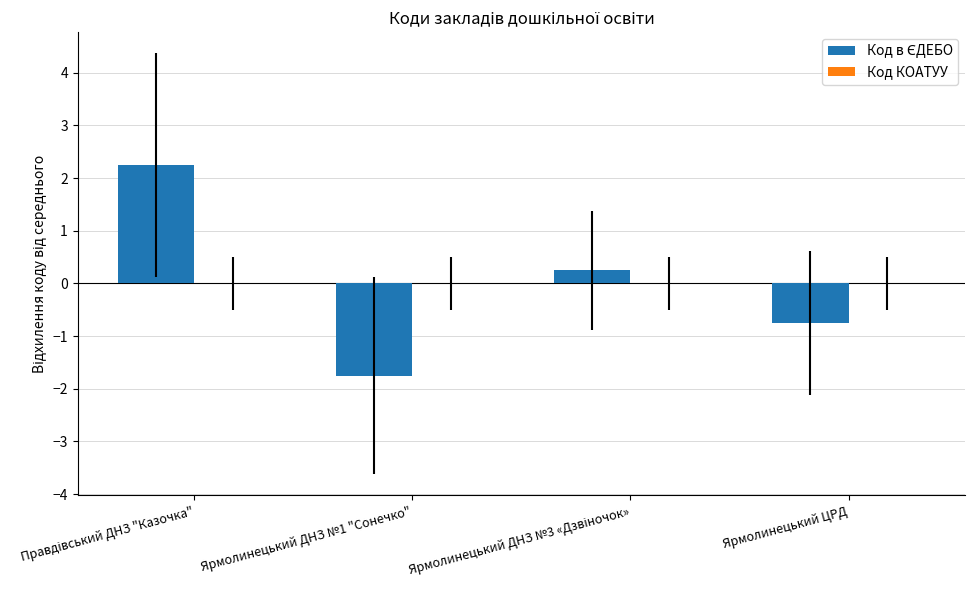

What is the label of the 3rd bar from the right?

Ярмолинецький ДНЗ №1 "Сонечко"